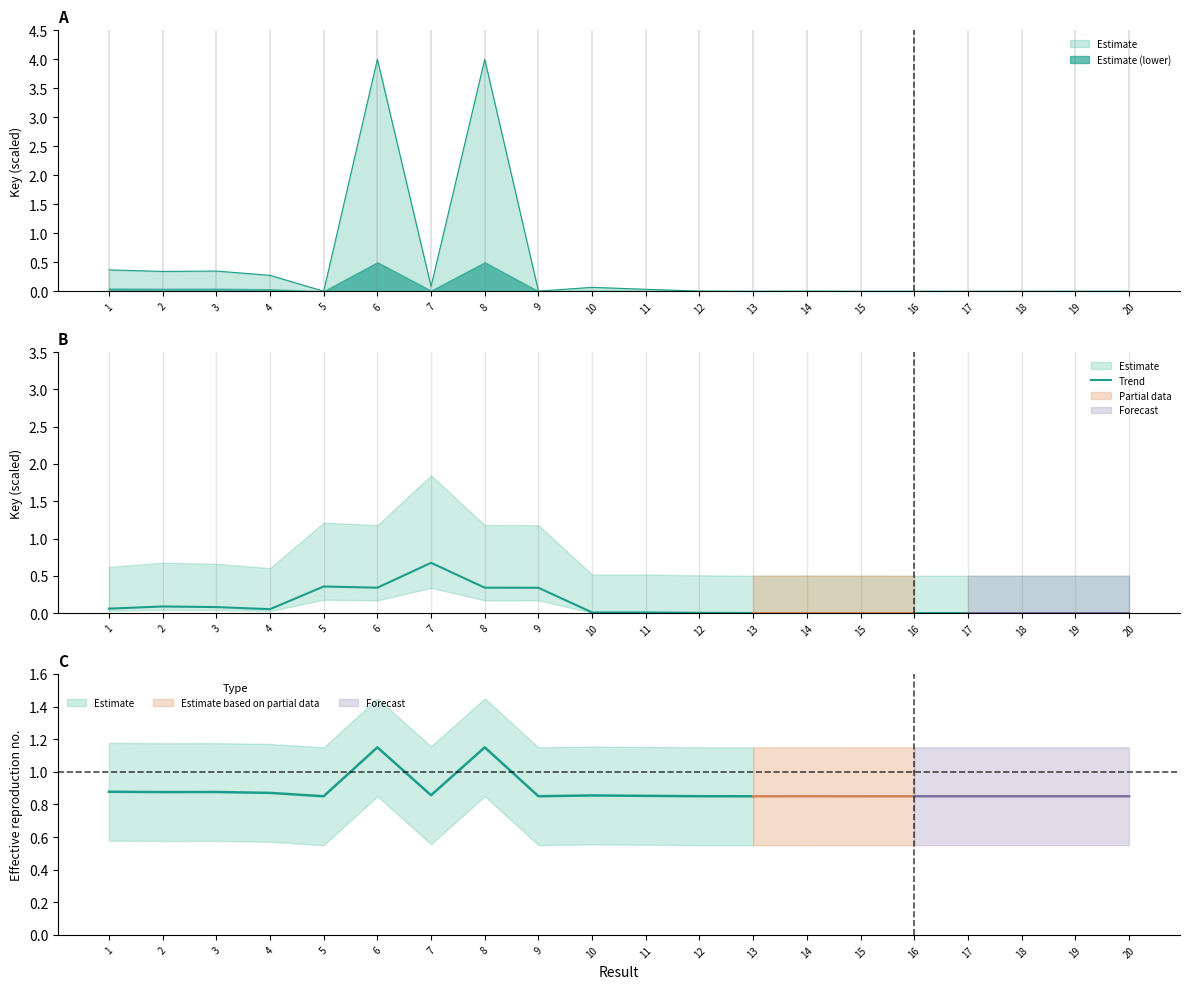

True or false: the data shows 0.0 at 10.

True